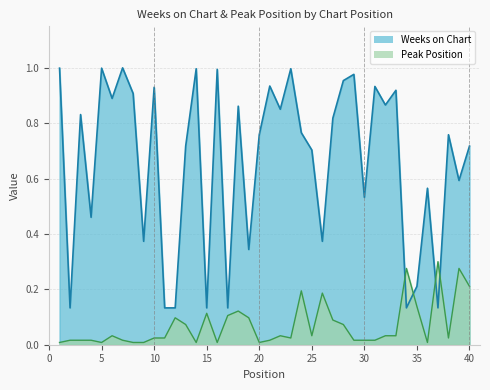

How many series are shown in this chart?

1